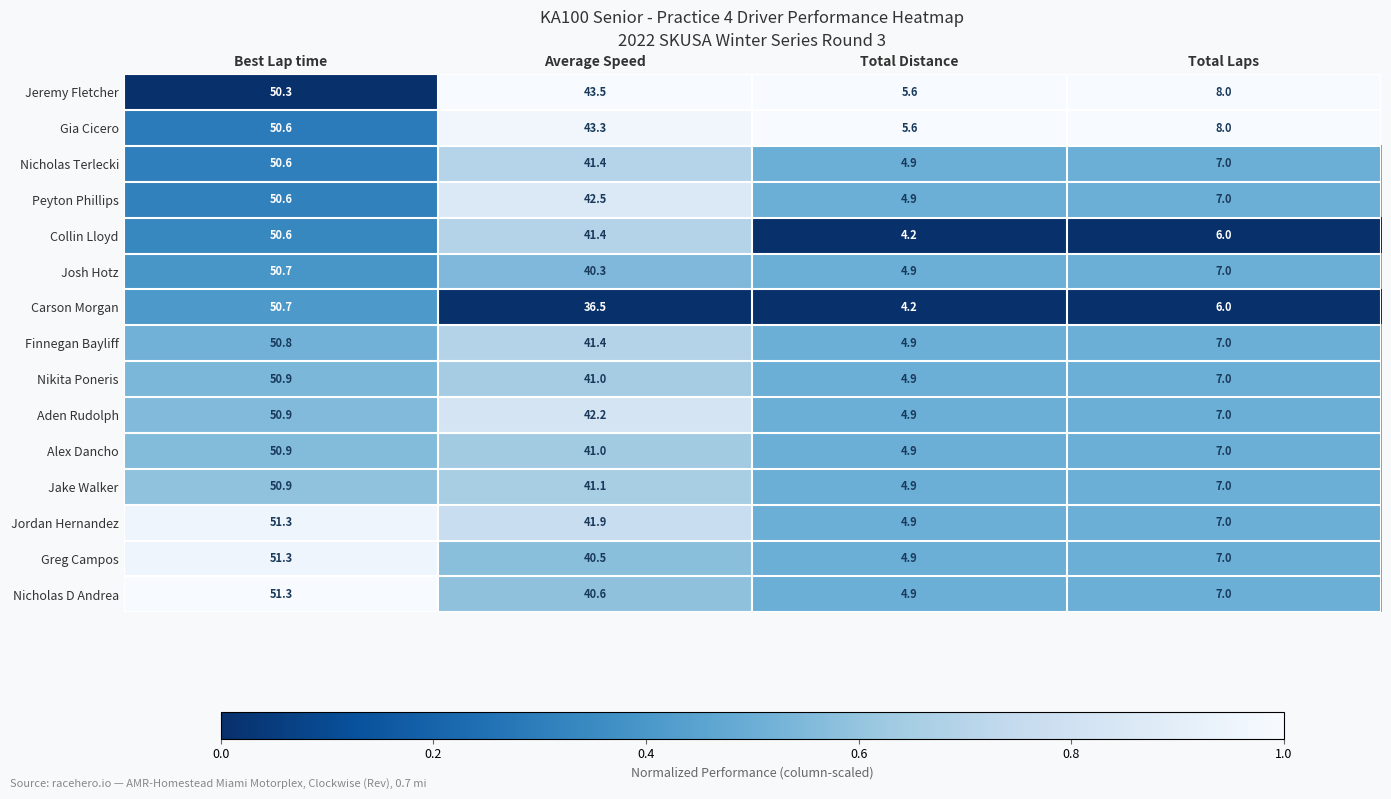

Which category has the lowest value across all series?

Total Distance